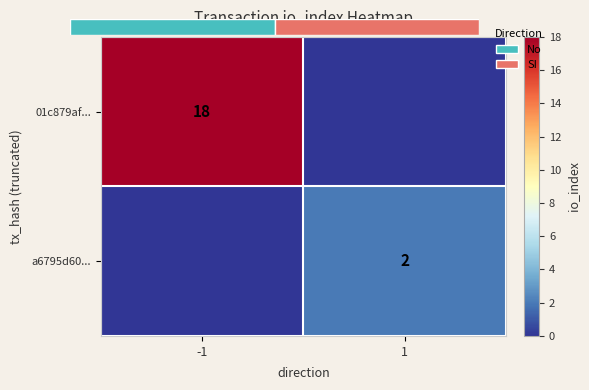

True or false: a6795d60... has a value of 2 at 1.

True